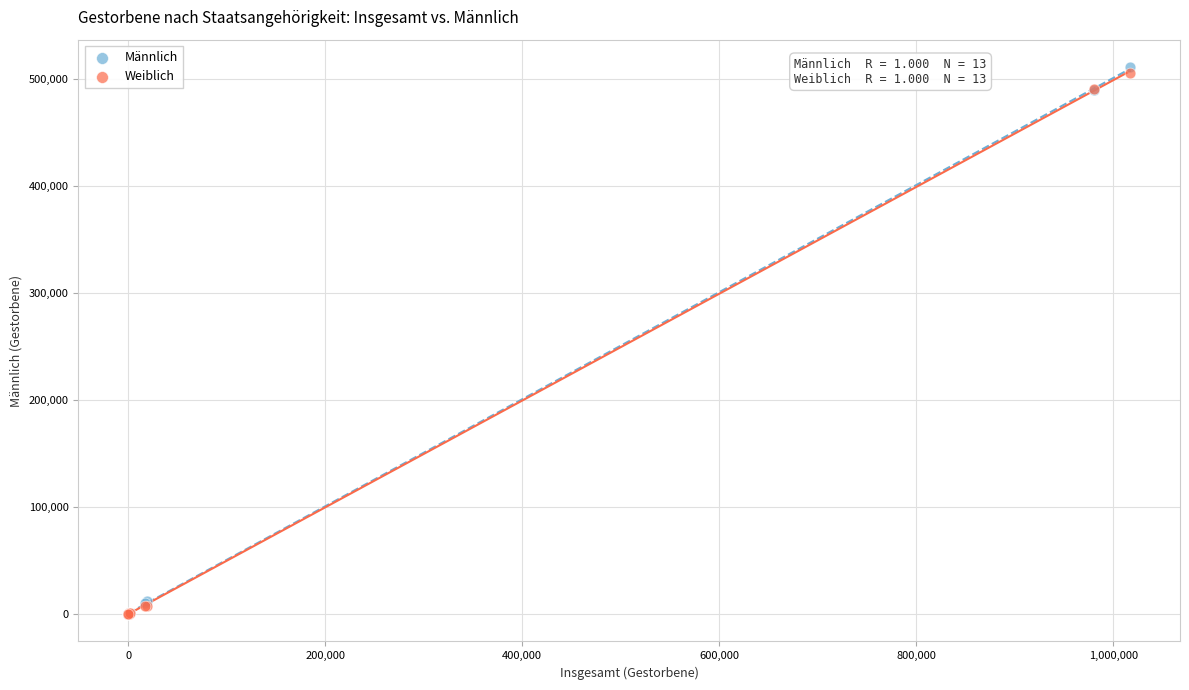

Which series reaches the maximum Y coordinate?

Männlich